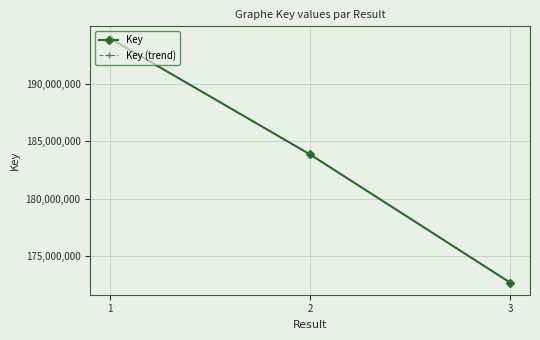

Reading left to right, list all the values displayed in this chart.

Key: 193904714	183838350	172718129
Key (trend): 193904714	183838350	172718129